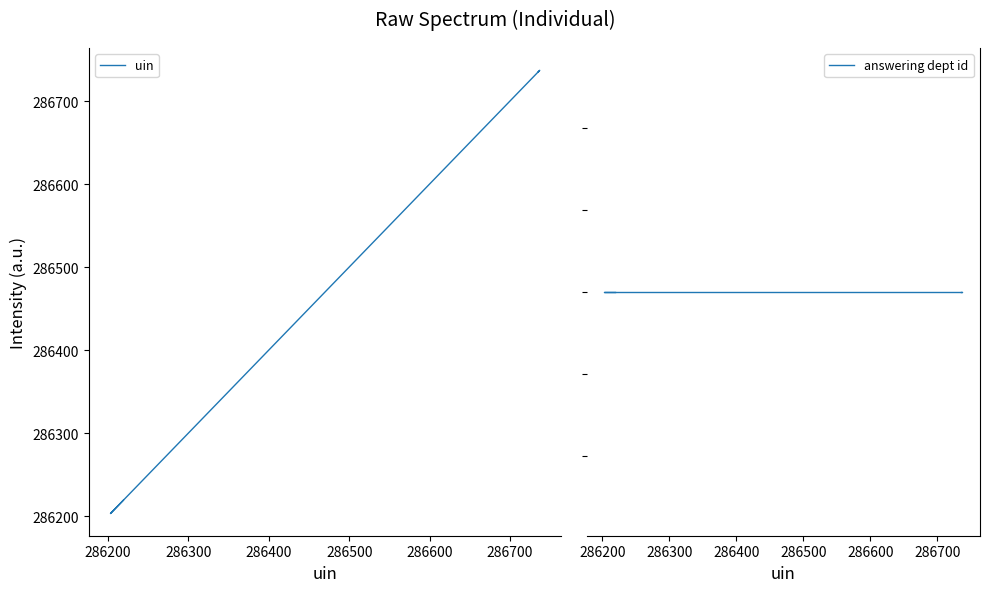

Between 286300 and 286400, which series saw the biggest shift?

uin